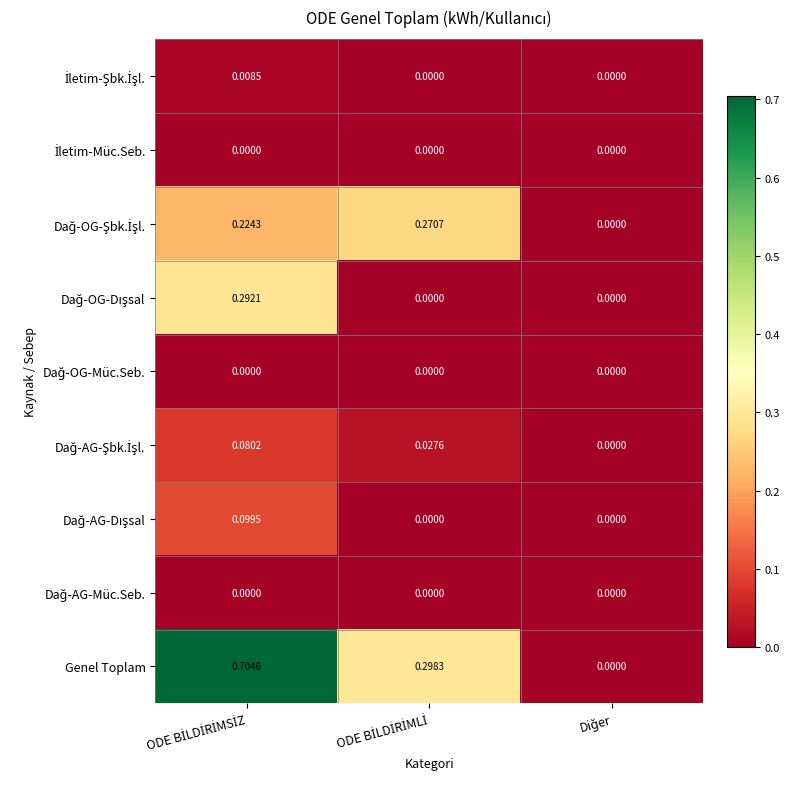

Which series has the largest total across all categories?

Genel Toplam